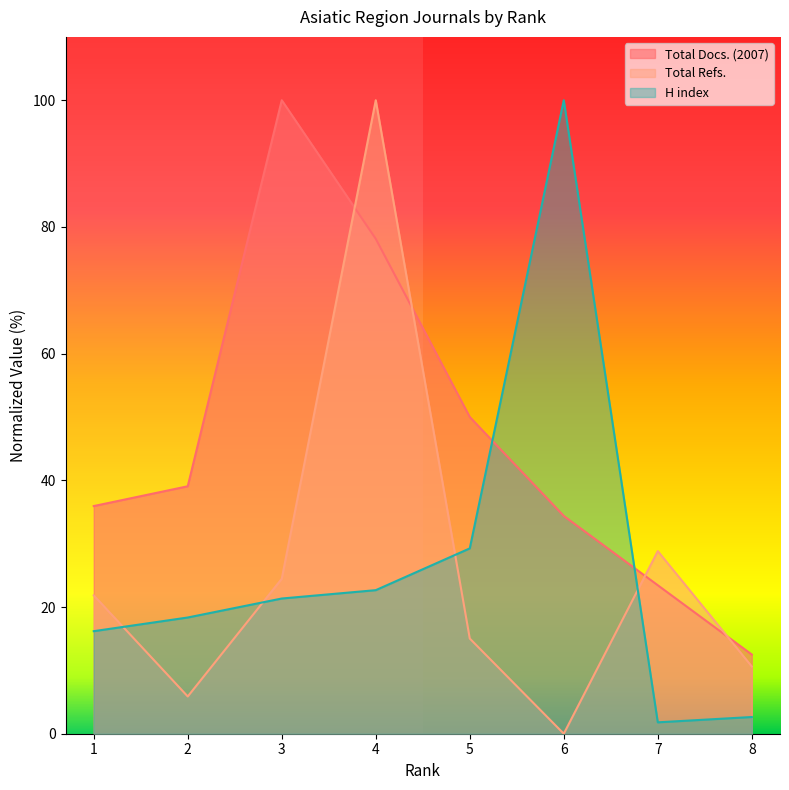

Which has a higher value, 6 or 7?

6